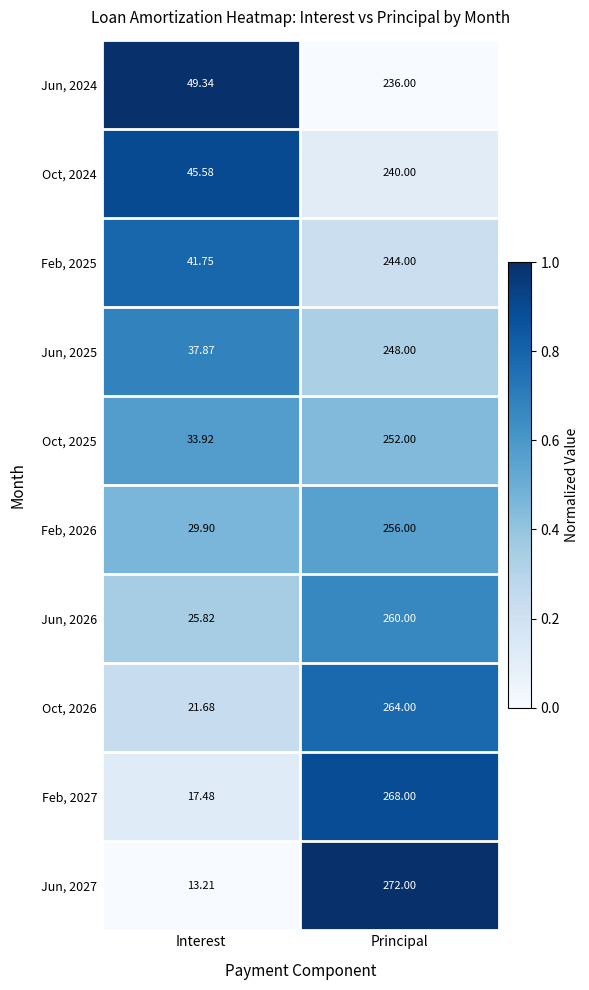

Where is Jun, 2026 nearest to the value 142?

Interest